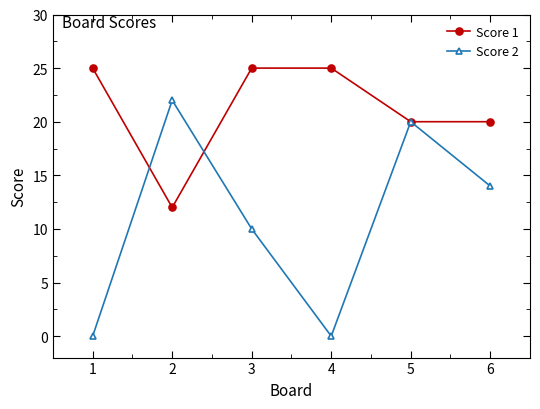

Rank the series by their maximum value, from highest to lowest.

Score 1, Score 2